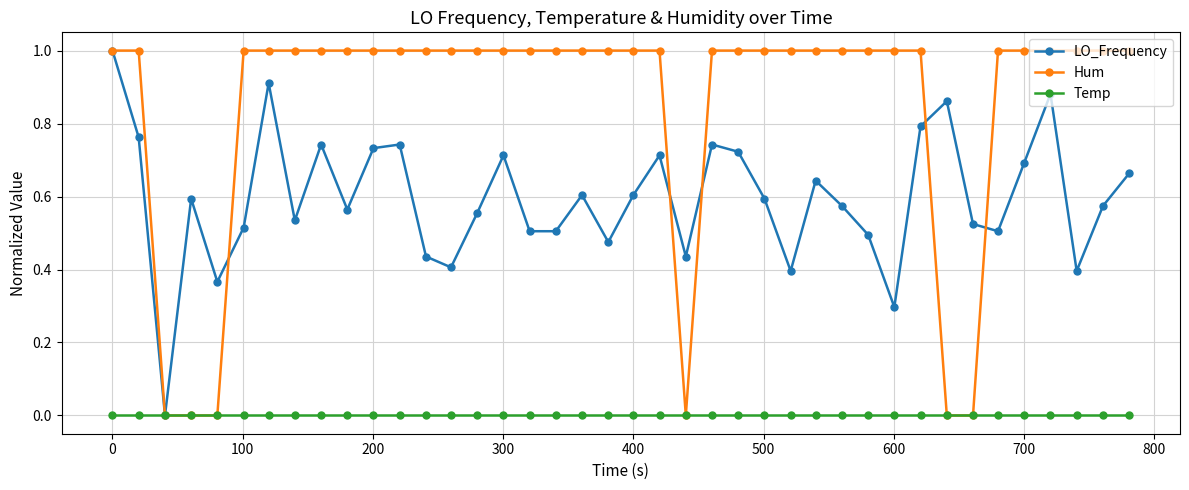

List the series in order of their overall mean, highest first.

Hum, LO_Frequency, Temp